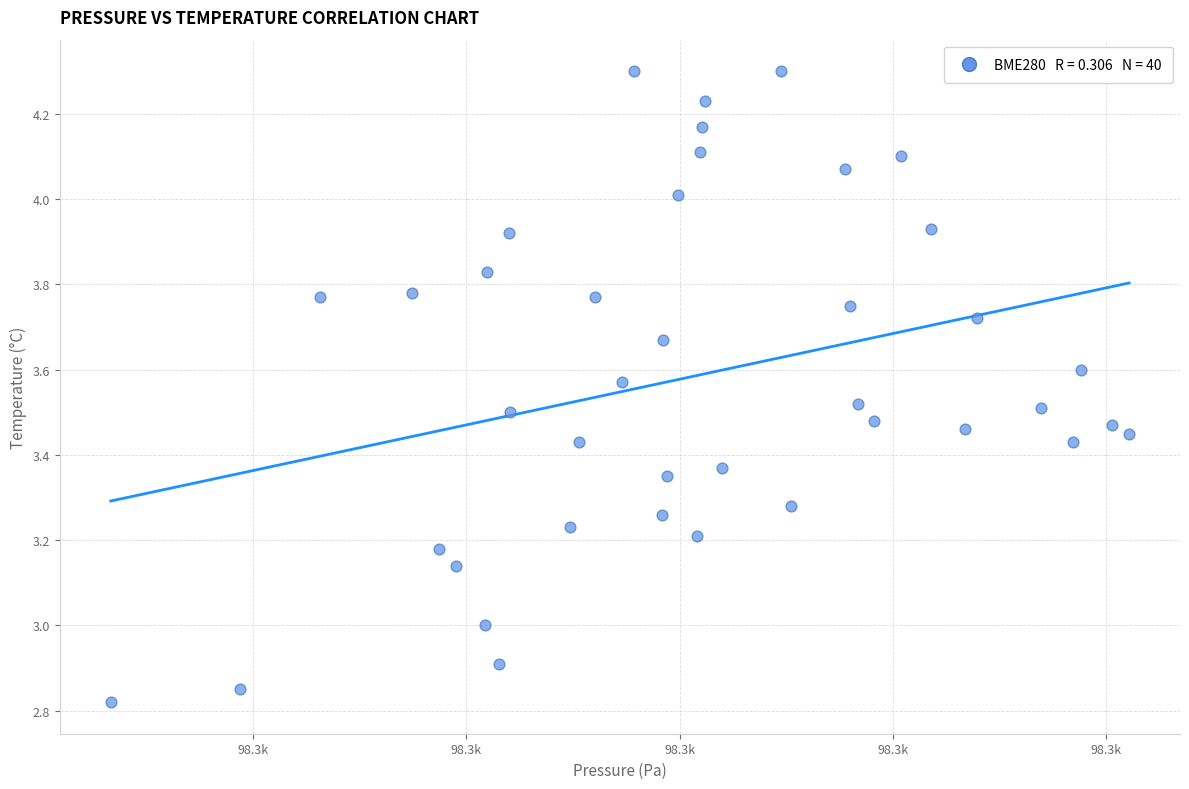

What is the range of X values (max minus min)?

47.8